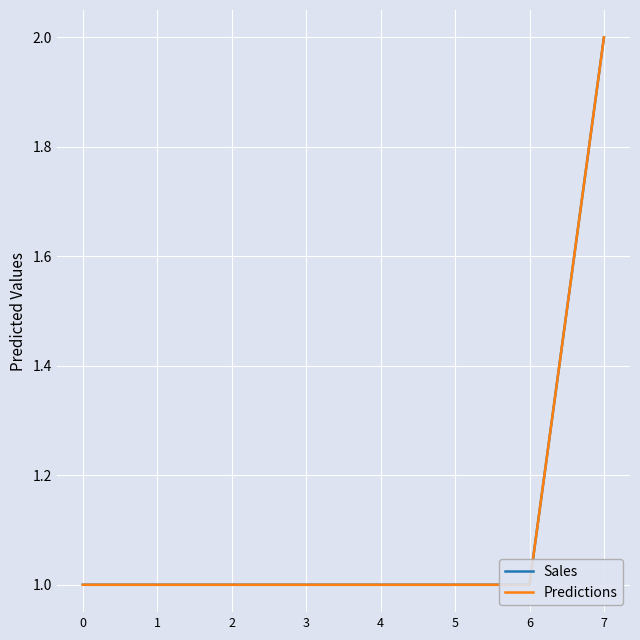

True or false: Sales and Predictions intersect in this chart.

False